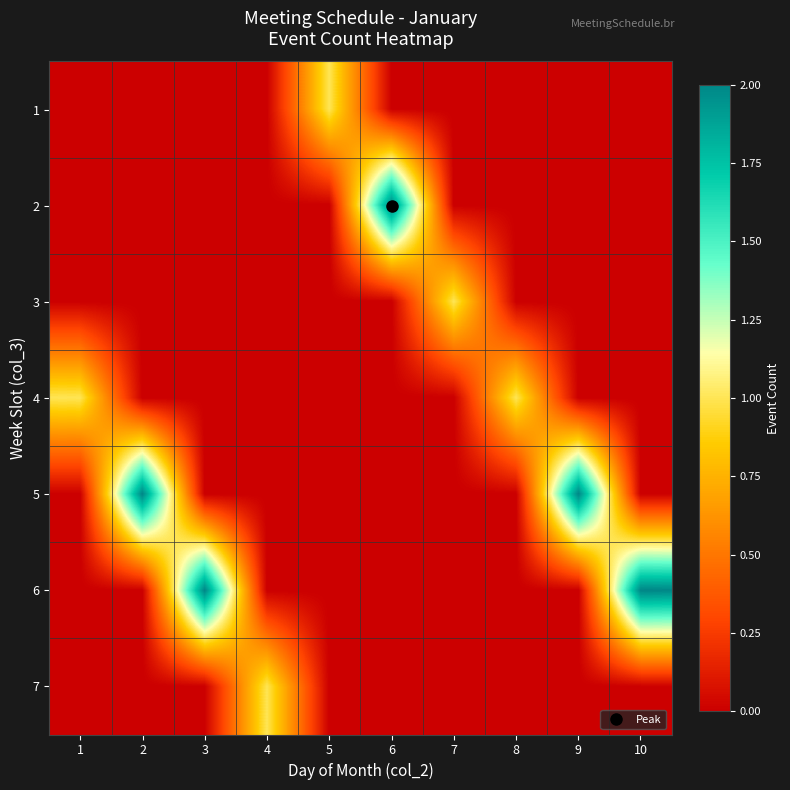

Which has a higher value, 7 or 6?

7